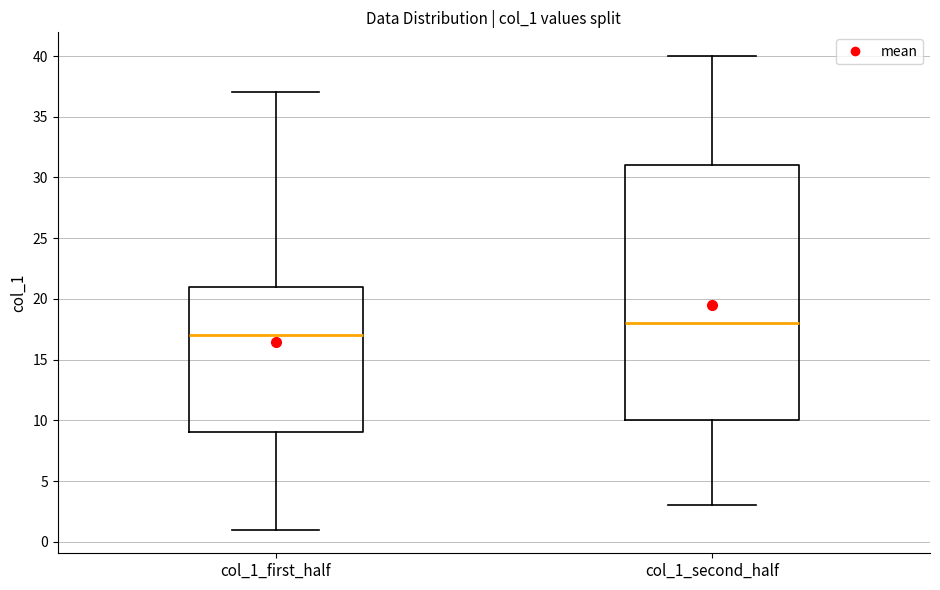

Comparing the boxes themselves (not the whiskers), which one is the tallest?

col_1_second_half